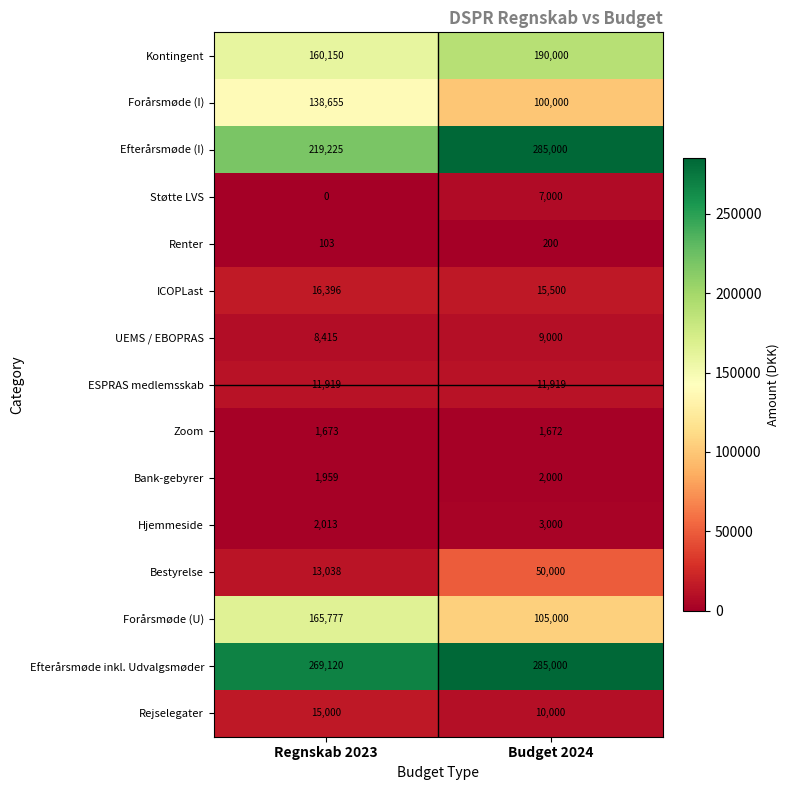

What is the maximum value shown in the chart?

285000